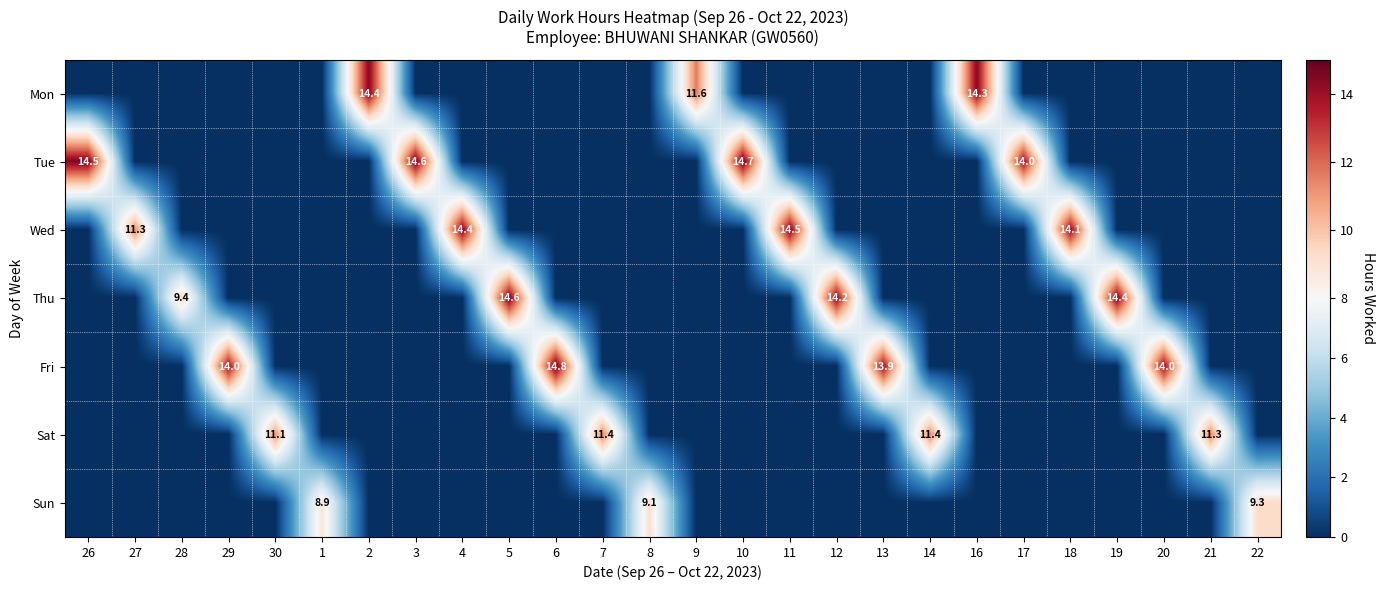

At which category is the sum across all series the highest?

6